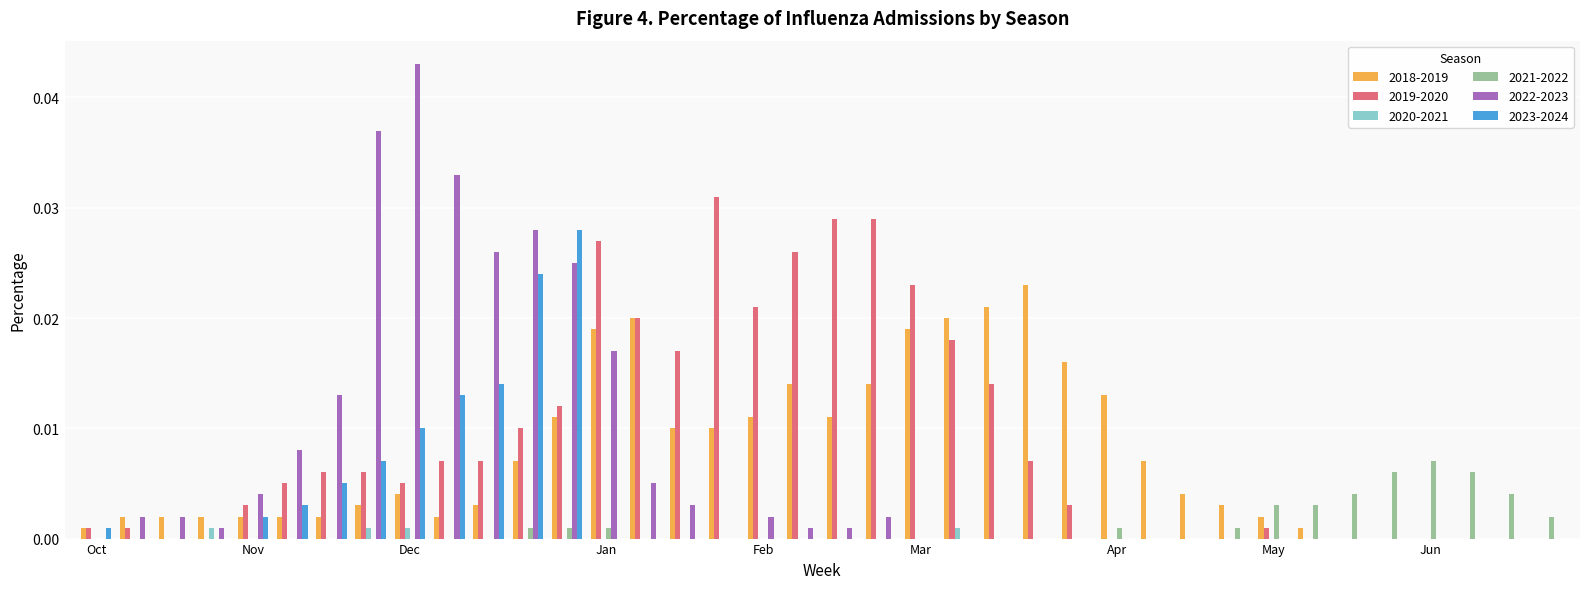

What is the sum of all 2022-2023 values?

0.3